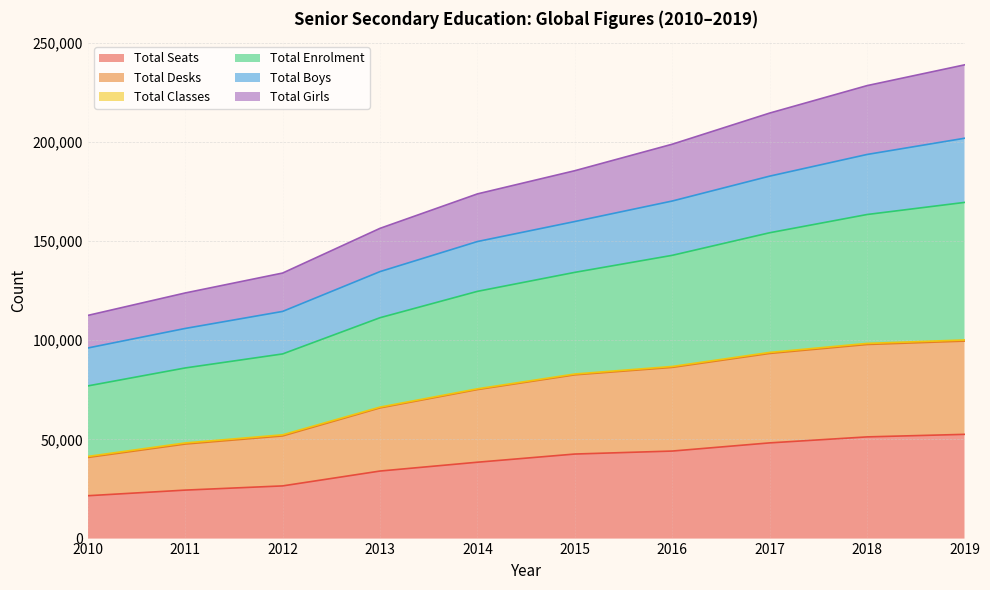

What is the highest value of the Total Seats series?

52528